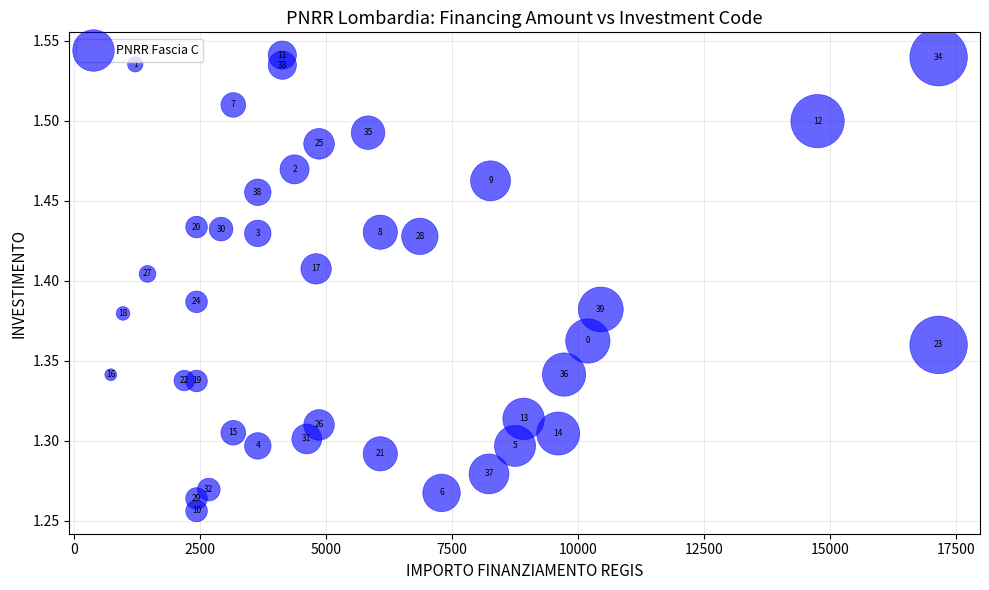

What is the range of Y values (max minus min)?

0.3